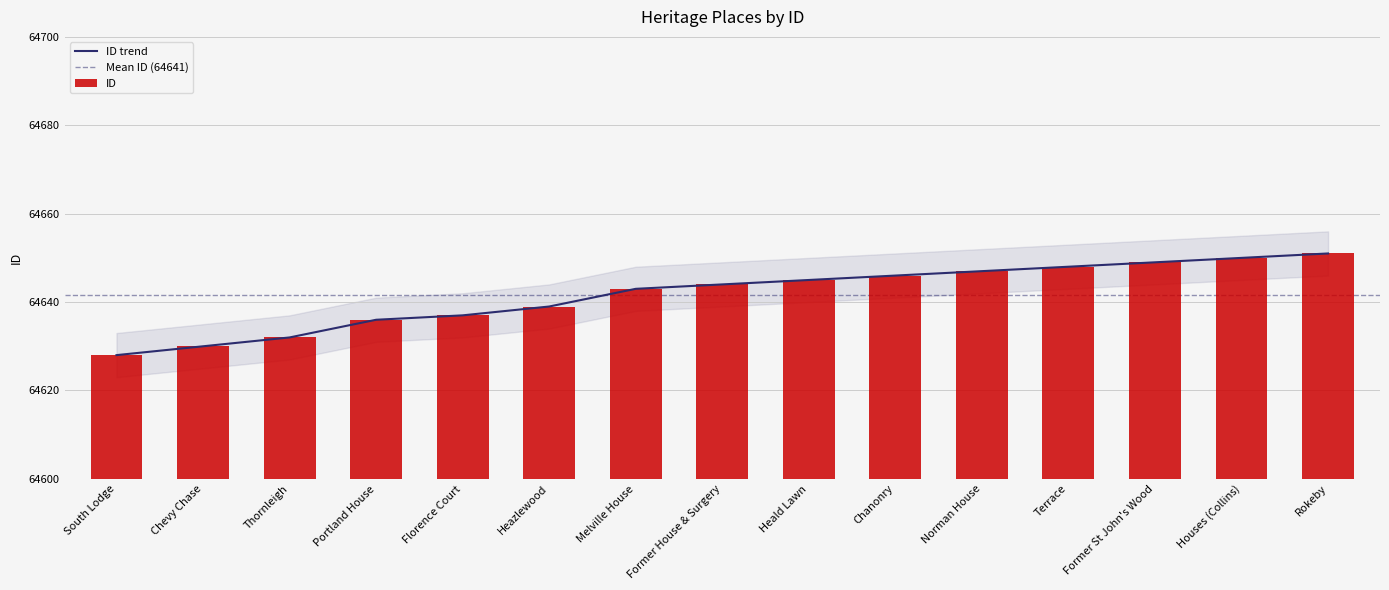

The chart shows a value of 64648 at Terrace. True or false?

True